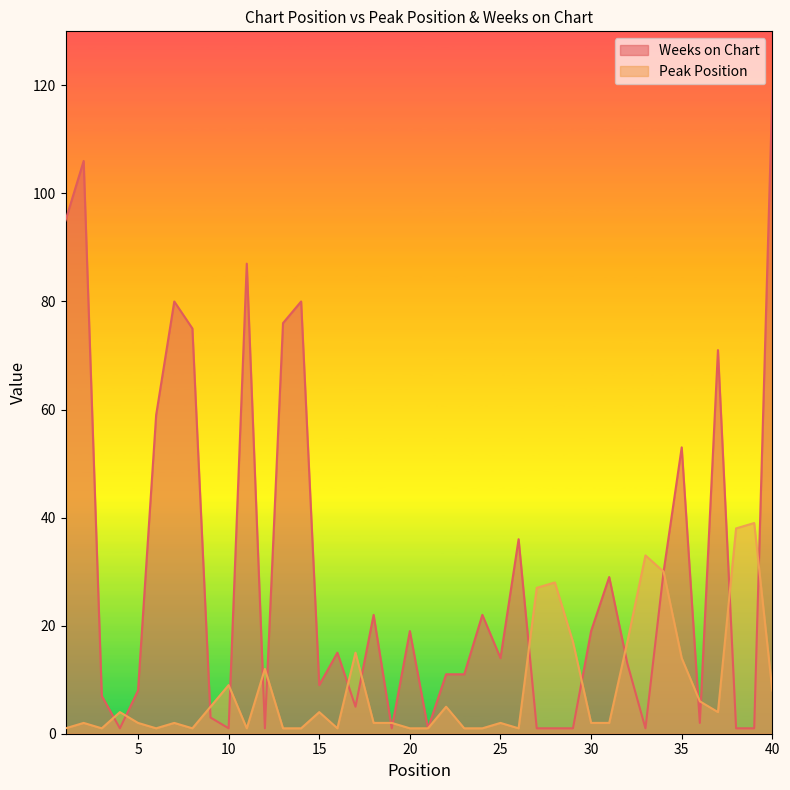

The Peak Position series shows 1 at 11. True or false?

True